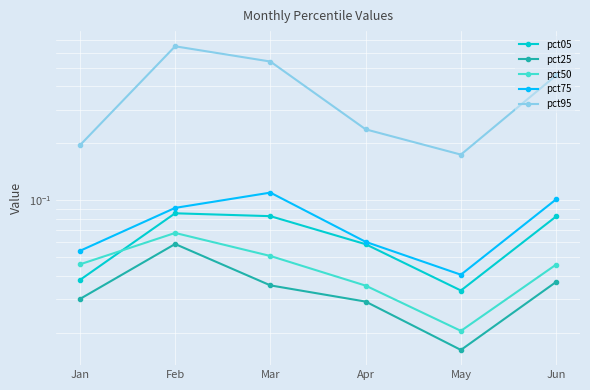

How many lines are shown in the chart?

5